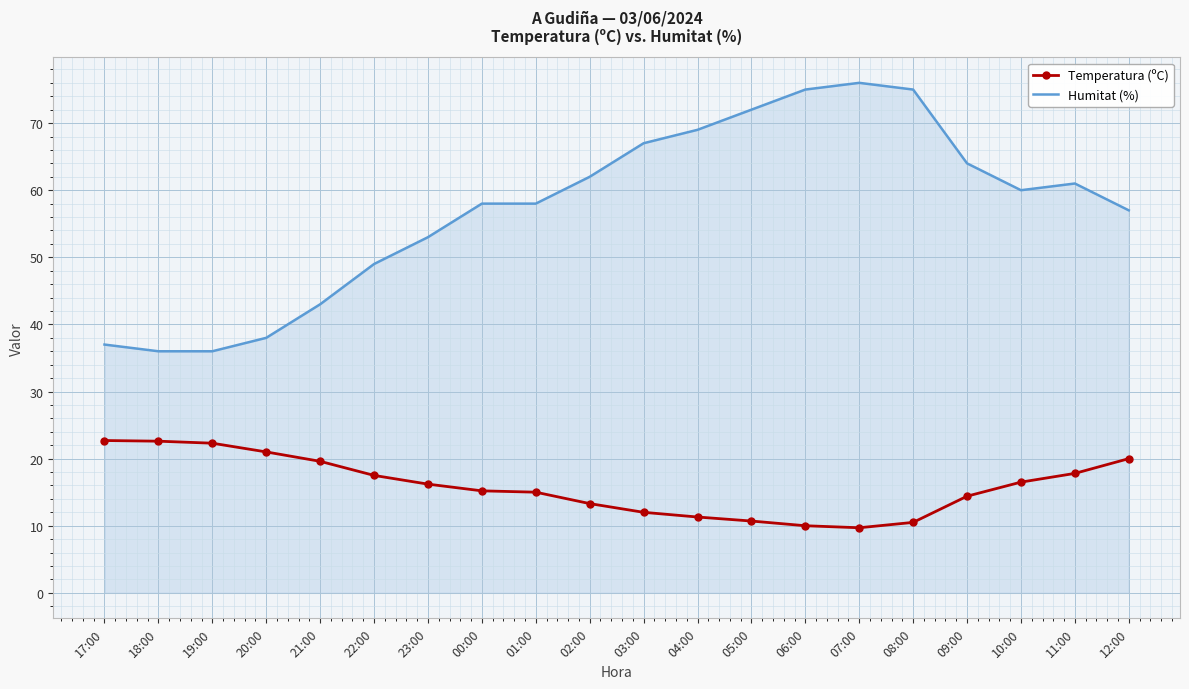

Is the value of Humitat (%) at 20:00 greater than the value of Temperatura (ºC) at 03:00?

Yes